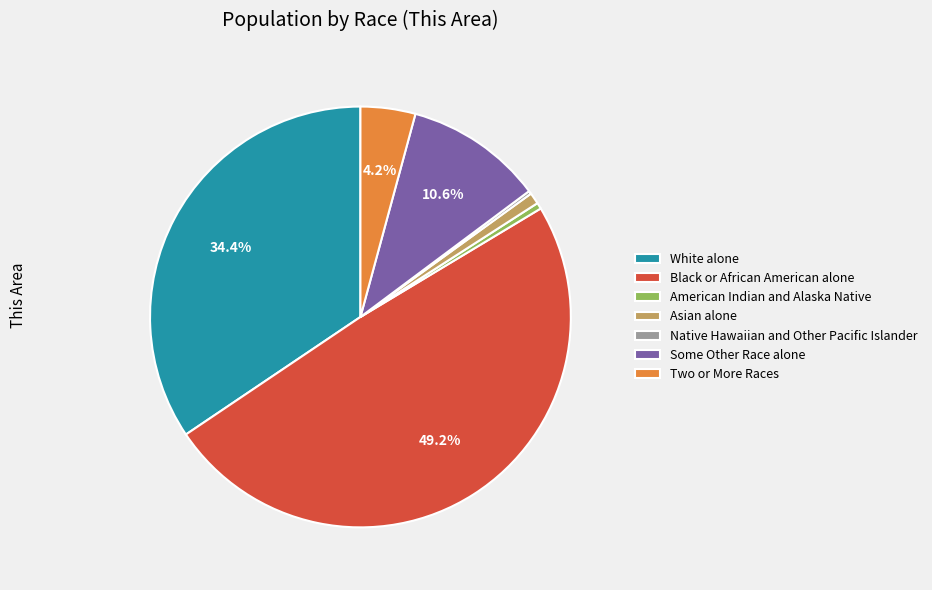

The White alone slice represents 24% of the pie. True or false?

False